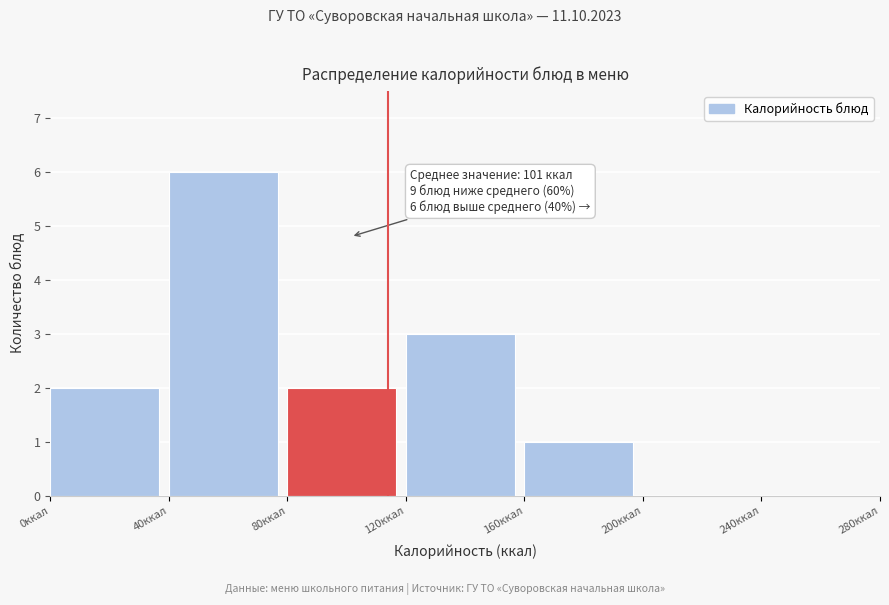

Which range on the x-axis has the tallest bar?

40 to 80